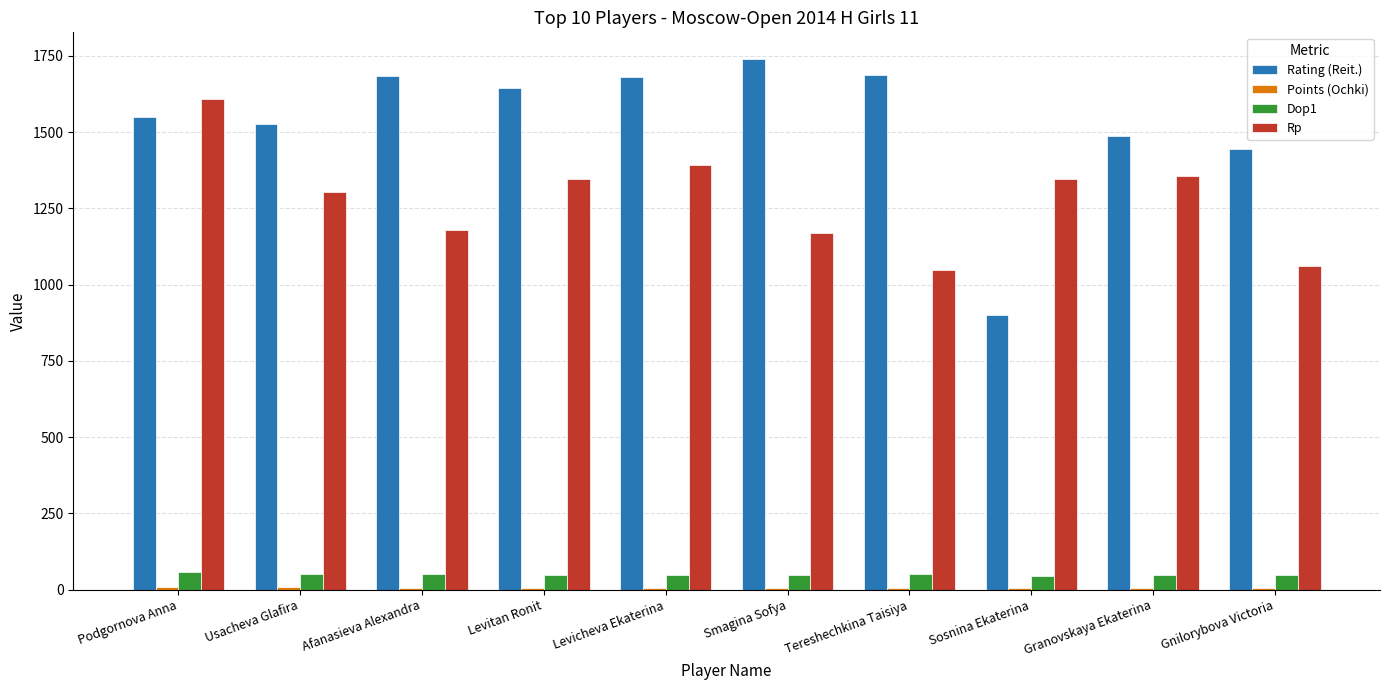

Are the bars grouped side by side (vs. stacked)?

Yes